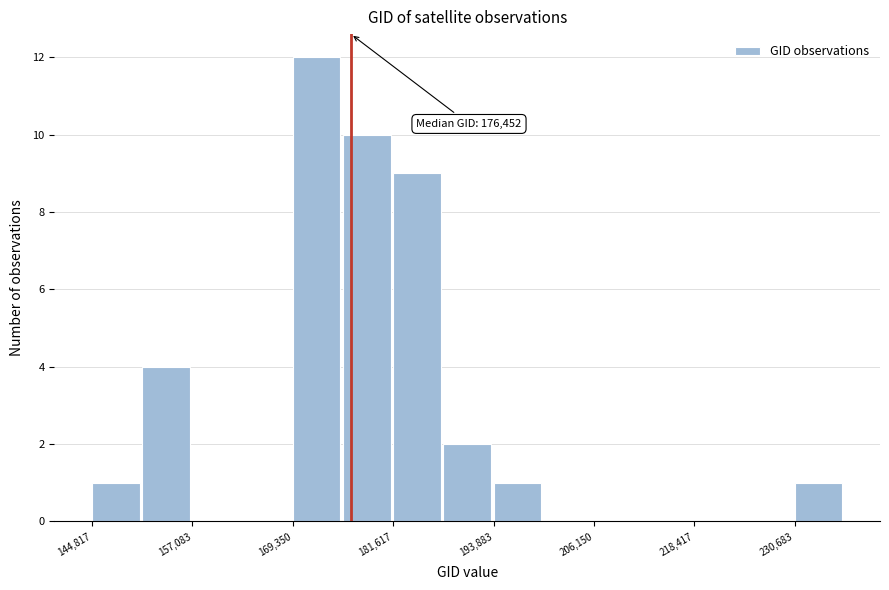

Around what value on the x-axis is the tallest bar? Give the approximate position of its centre, as read against the axis.

172000